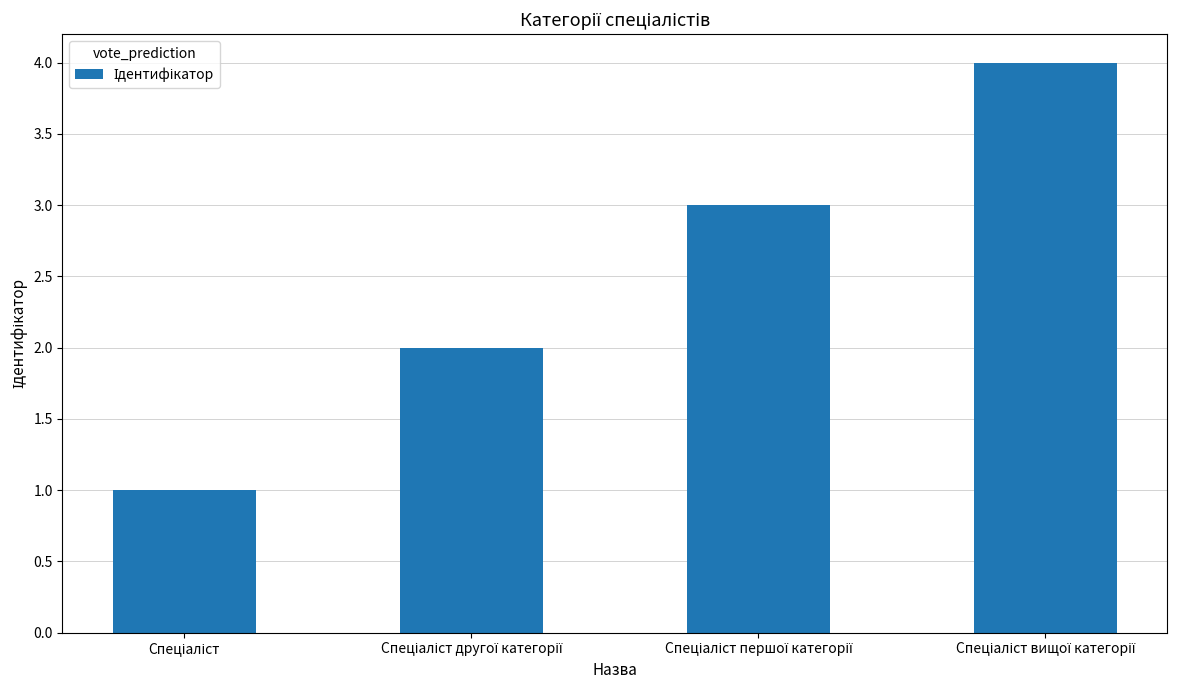

What is the sum of all values?

10